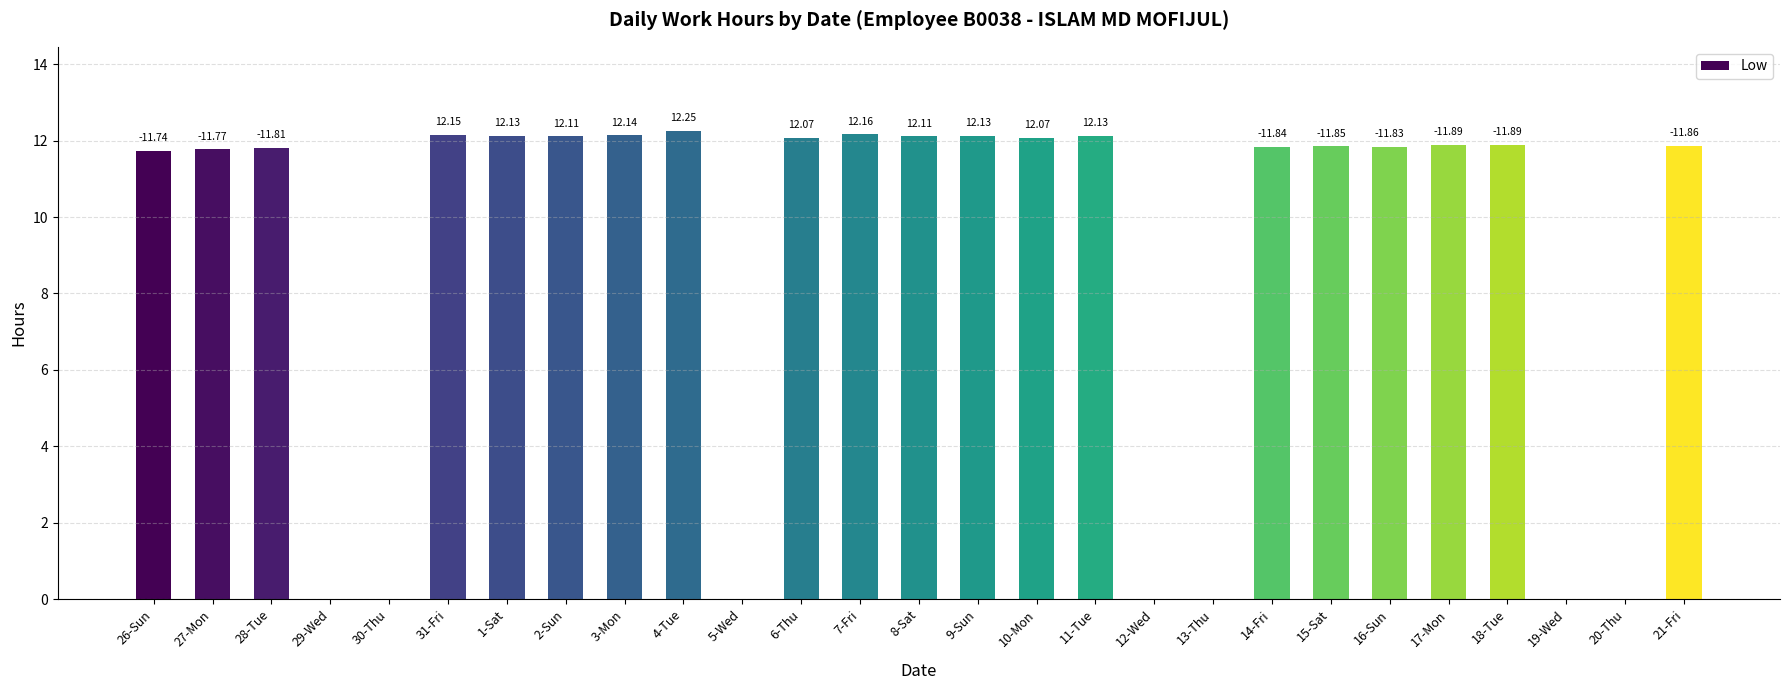

What is the sum of the values at 5-Wed and 14-Fri?

11.8